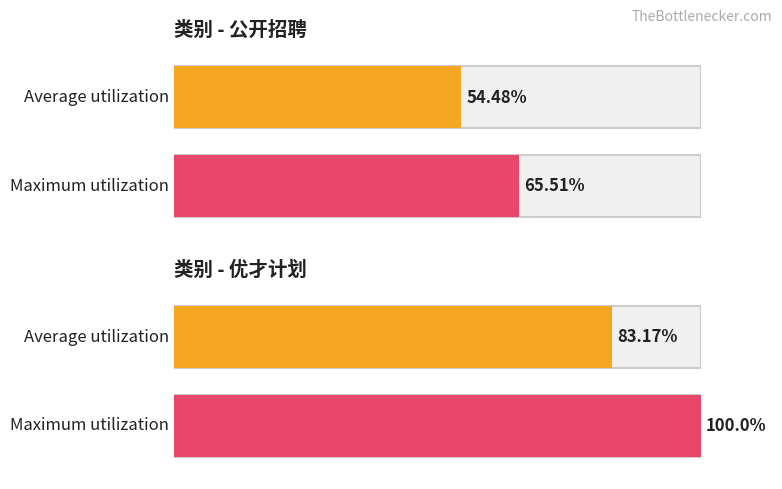

Read the Maximum utilization value at 优才计划.

100.0